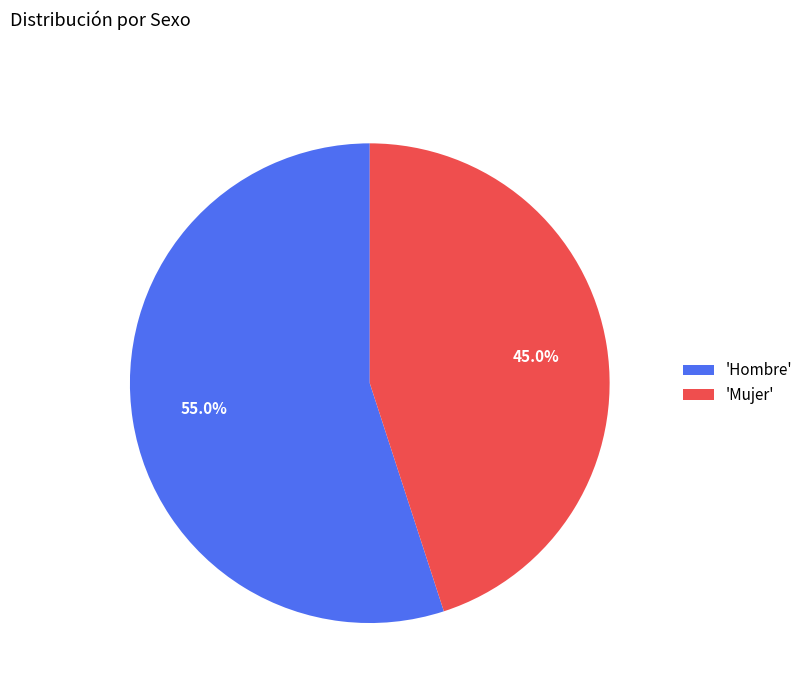

Rank the categories by value from lowest to highest.

'Mujer', 'Hombre'